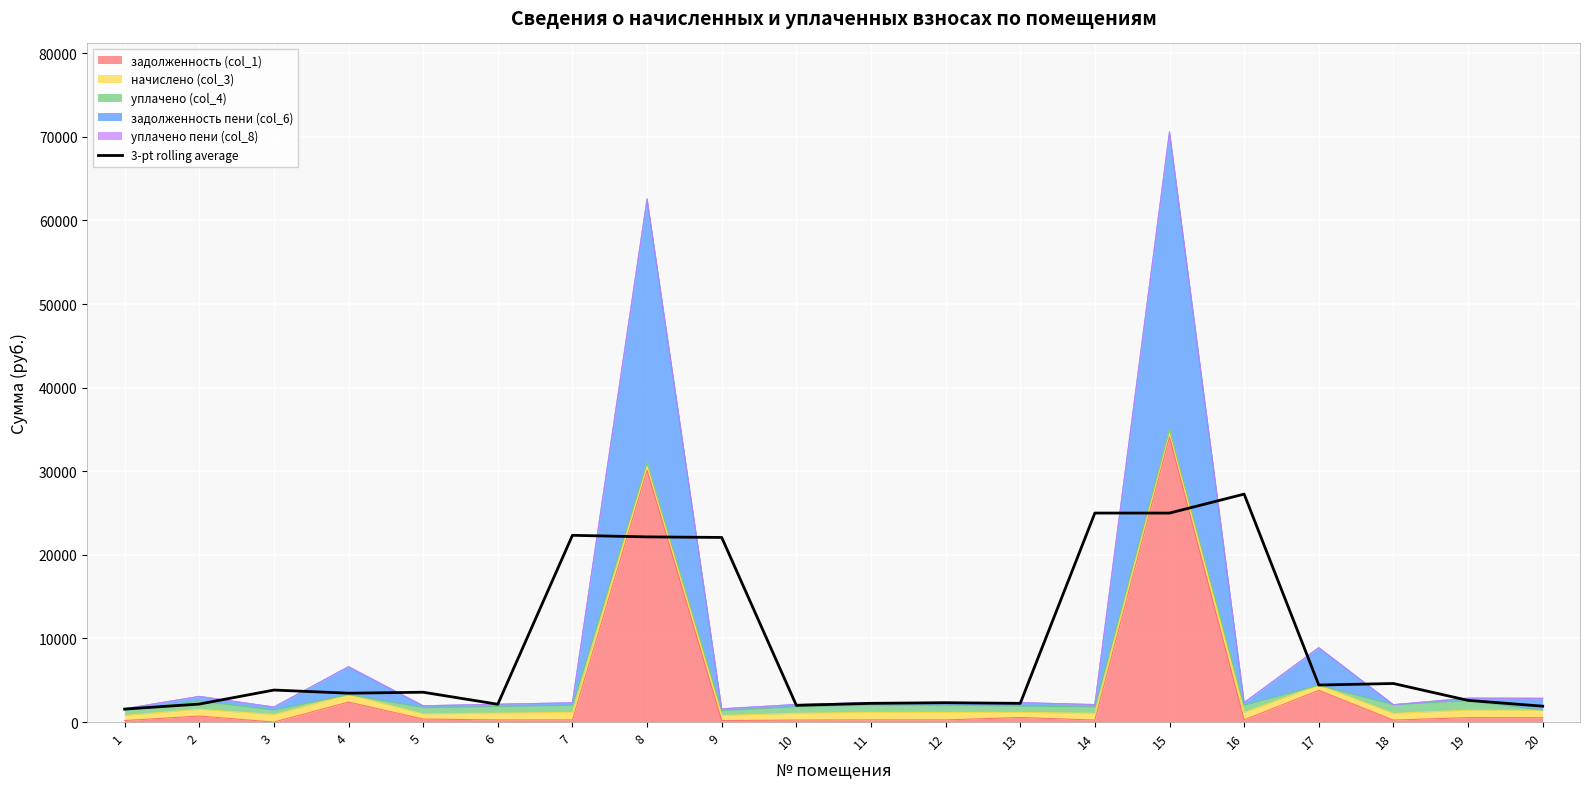

How many interior local valleys (lower than both neighbors) does the data have?

6